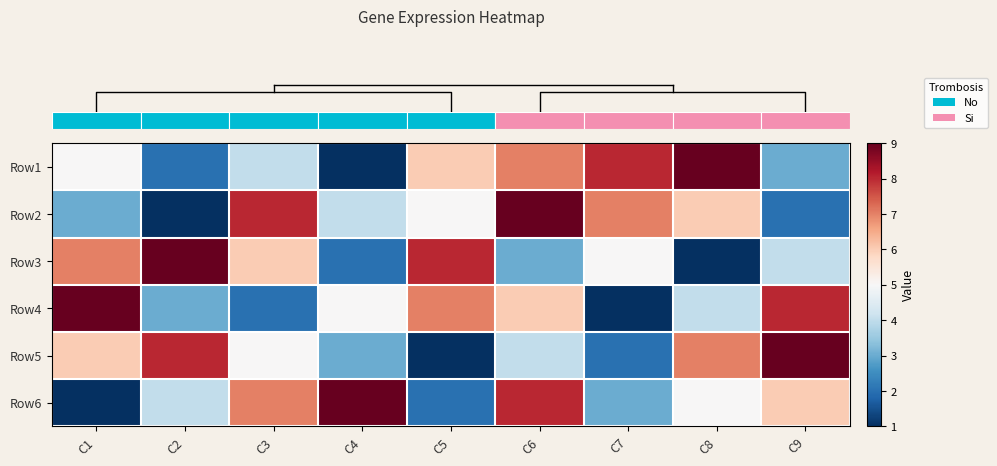

Between C7 and C9, which is larger?

C7